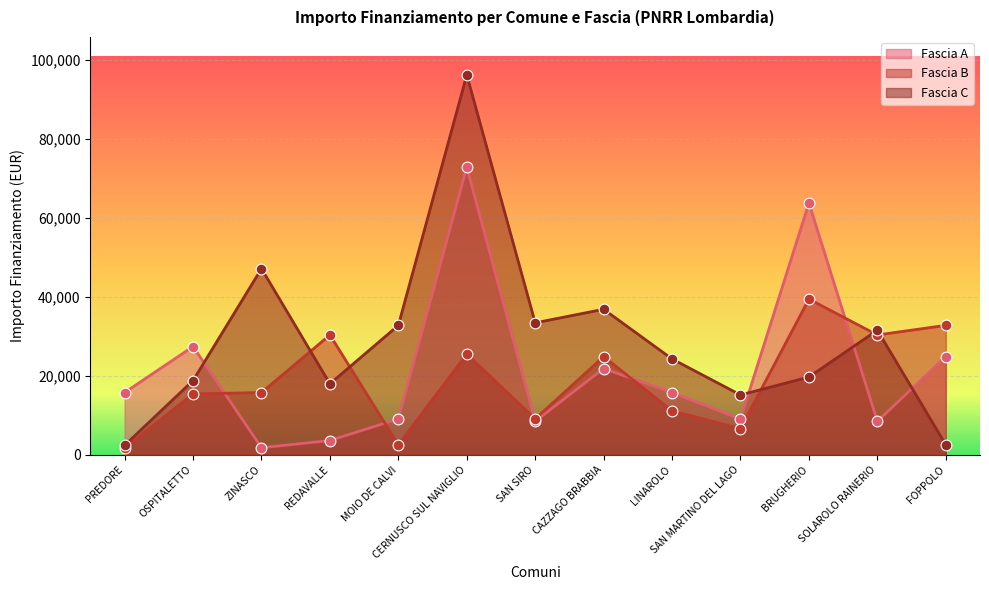

What is the total value across all series at FOPPOLO?

60236